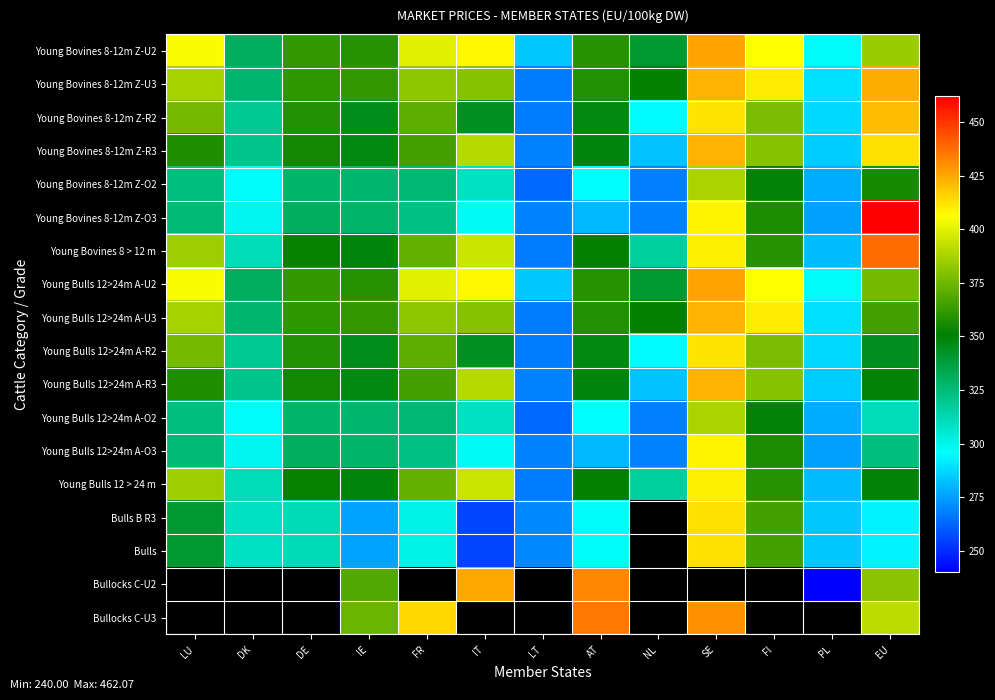

What is the spread (max minus min) of values at SE?

41.9